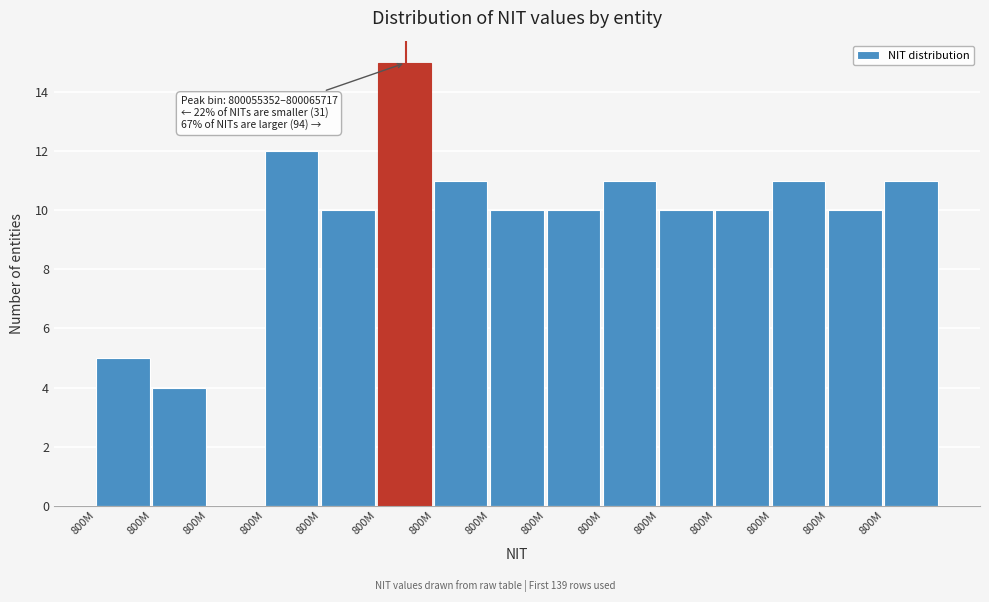

How many values are above zero?

14